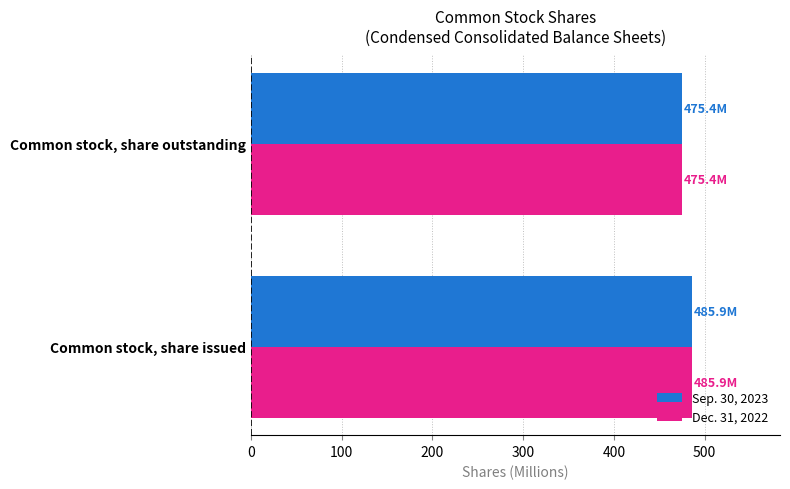

What is the minimum value shown in the chart?

475.4